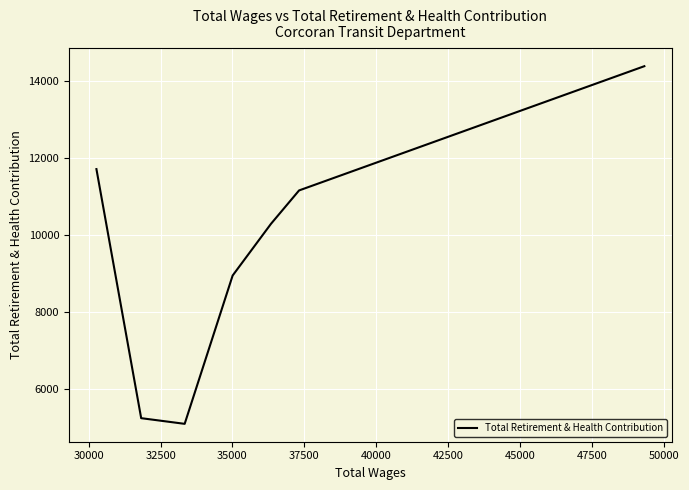

What is the sum of all values?

66816